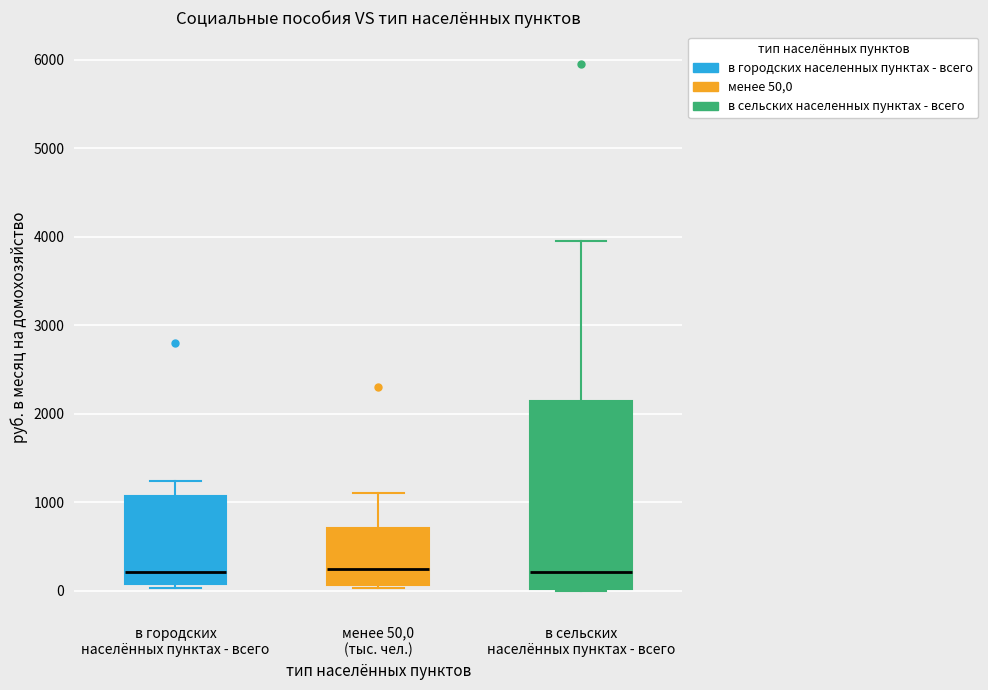

Reading left to right, transcribe this box plot: for each box, give where its median line is, the range the box spans, and where its two whiskers end, as read against the y-axis. The values are not printed on the chart, so give them approximately, as read against the axis.

в городских населённых пунктах - всего: median 200, box 100 to 1100, whiskers 0 to 1200
менее 50,0 (тыс. чел.): median 200, box 100 to 700, whiskers 0 to 1100
в сельских населённых пунктах - всего: median 200, box 0 to 2100, whiskers 0 to 3900